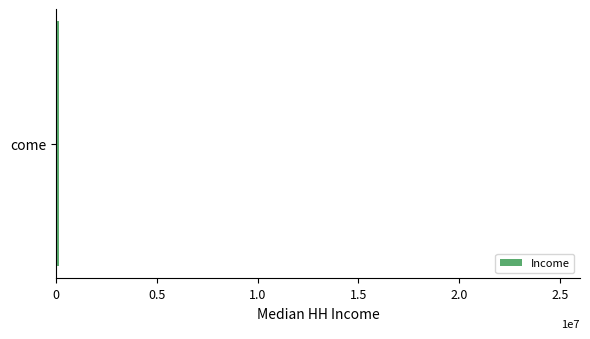

What is the greatest value displayed?

142299